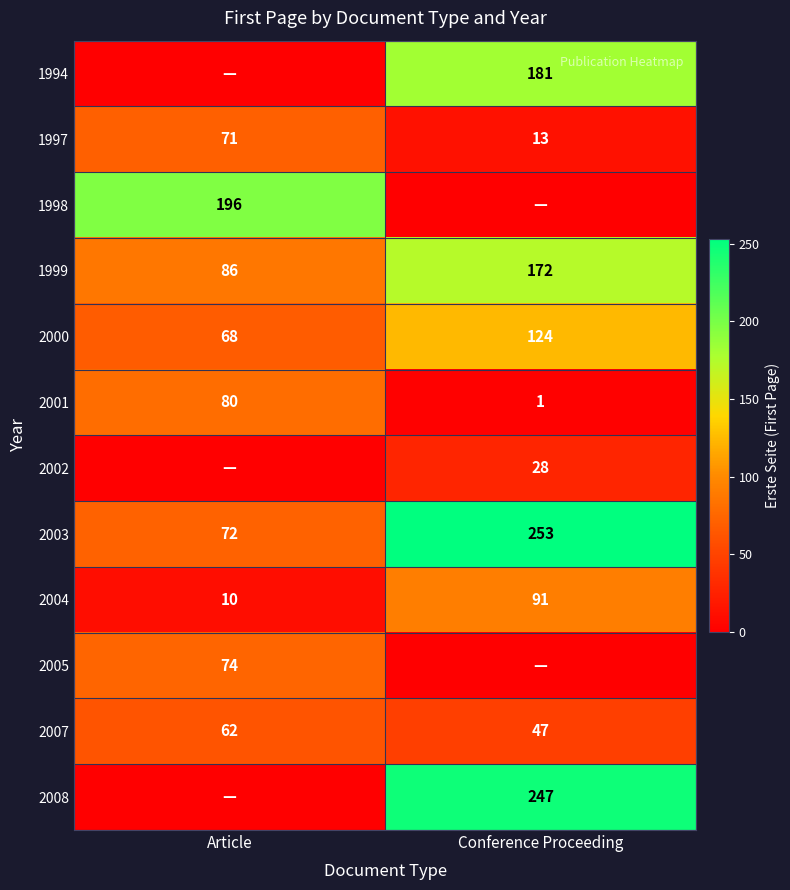

At which label does 2001 reach its peak?

Article